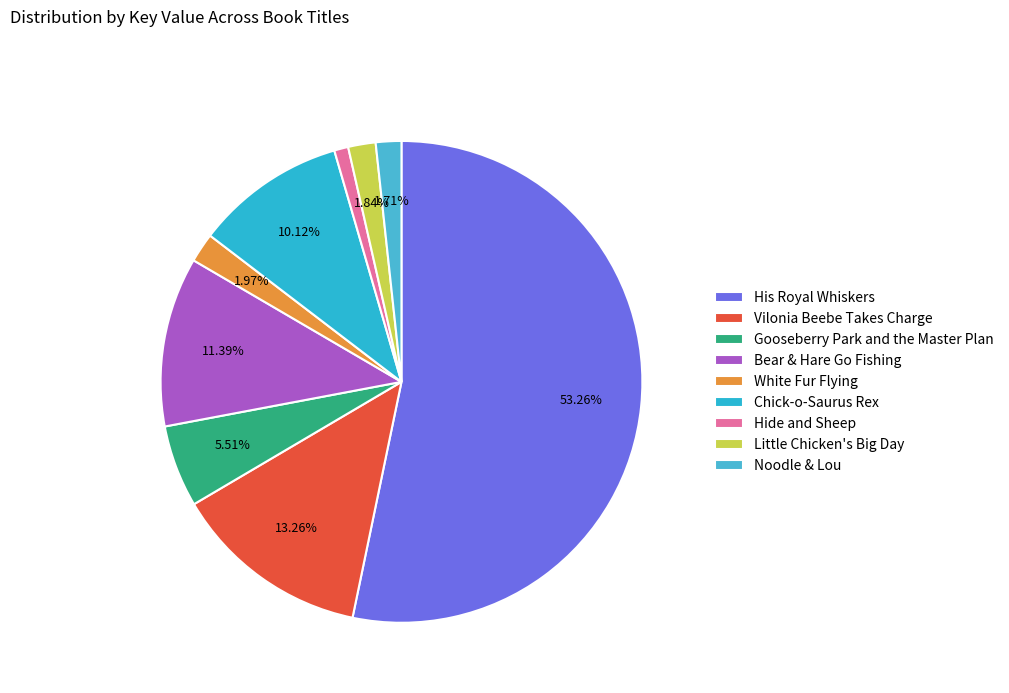

To the nearest percent, what is the difference between the Vilonia Beebe Takes Charge and His Royal Whiskers slice percentages?

40%